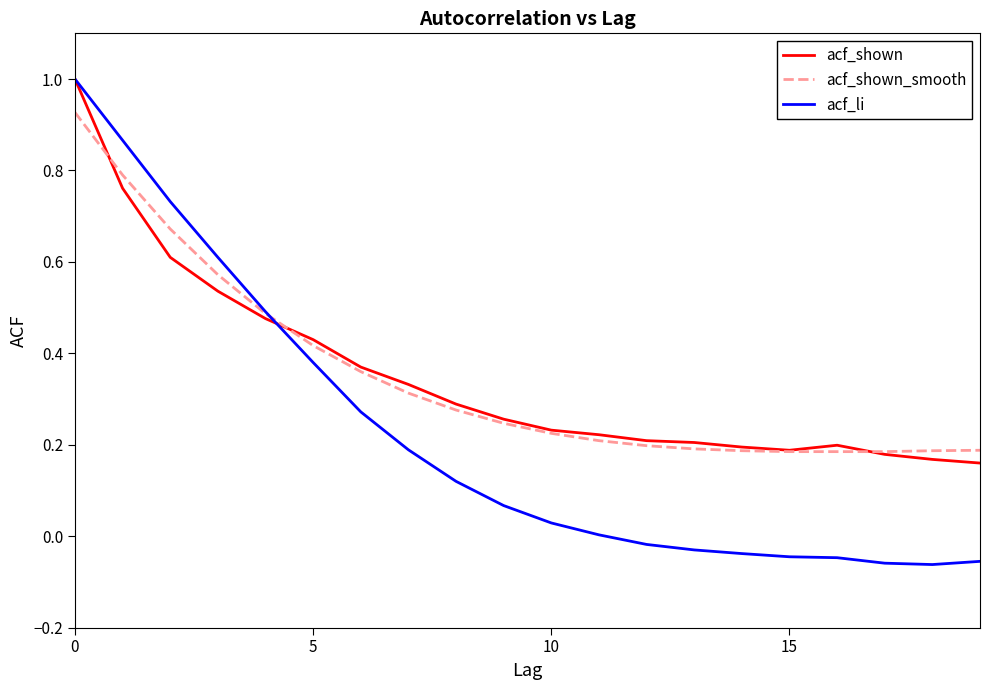

True or false: acf_shown has more than 0 points higher than both neighbors.

True